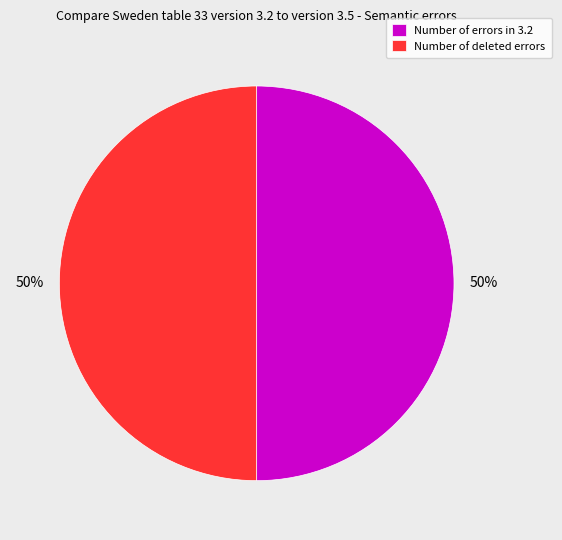

The Number of errors in 3.2 slice represents 50% of the pie. True or false?

True